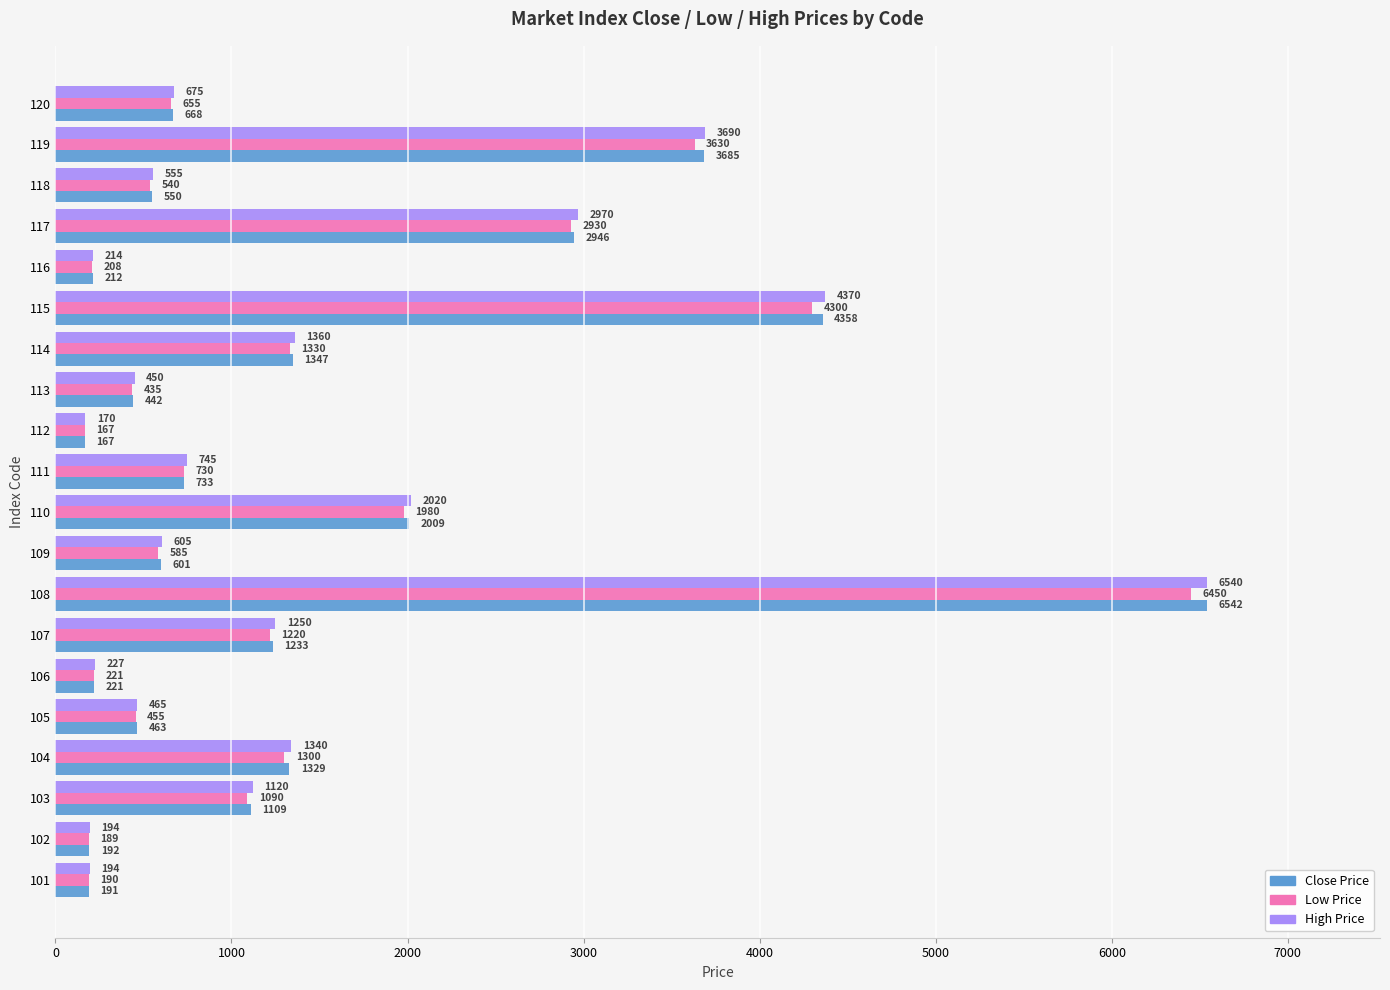

What is the difference between the maximum and minimum values in the Close Price series?

6375